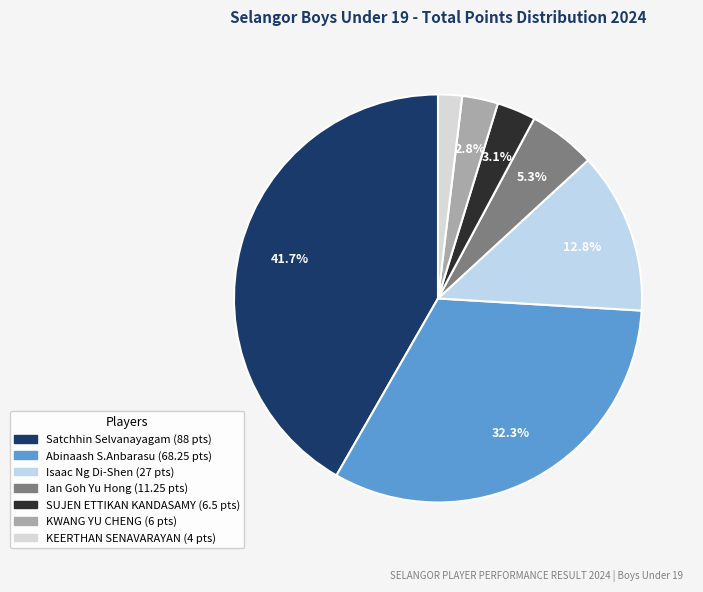

To the nearest percent, what is the combined percentage of Satchhin Selvanayagam and KEERTHAN SENAVARAYAN?

44%